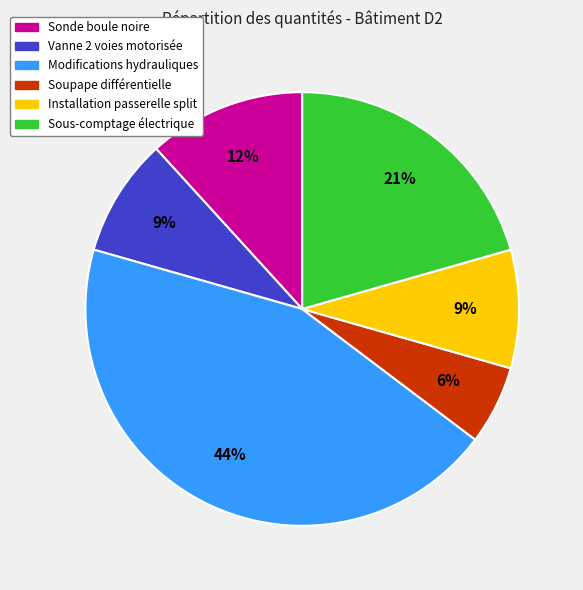

To the nearest percent, what percentage of the pie is Sonde boule noire?

12%